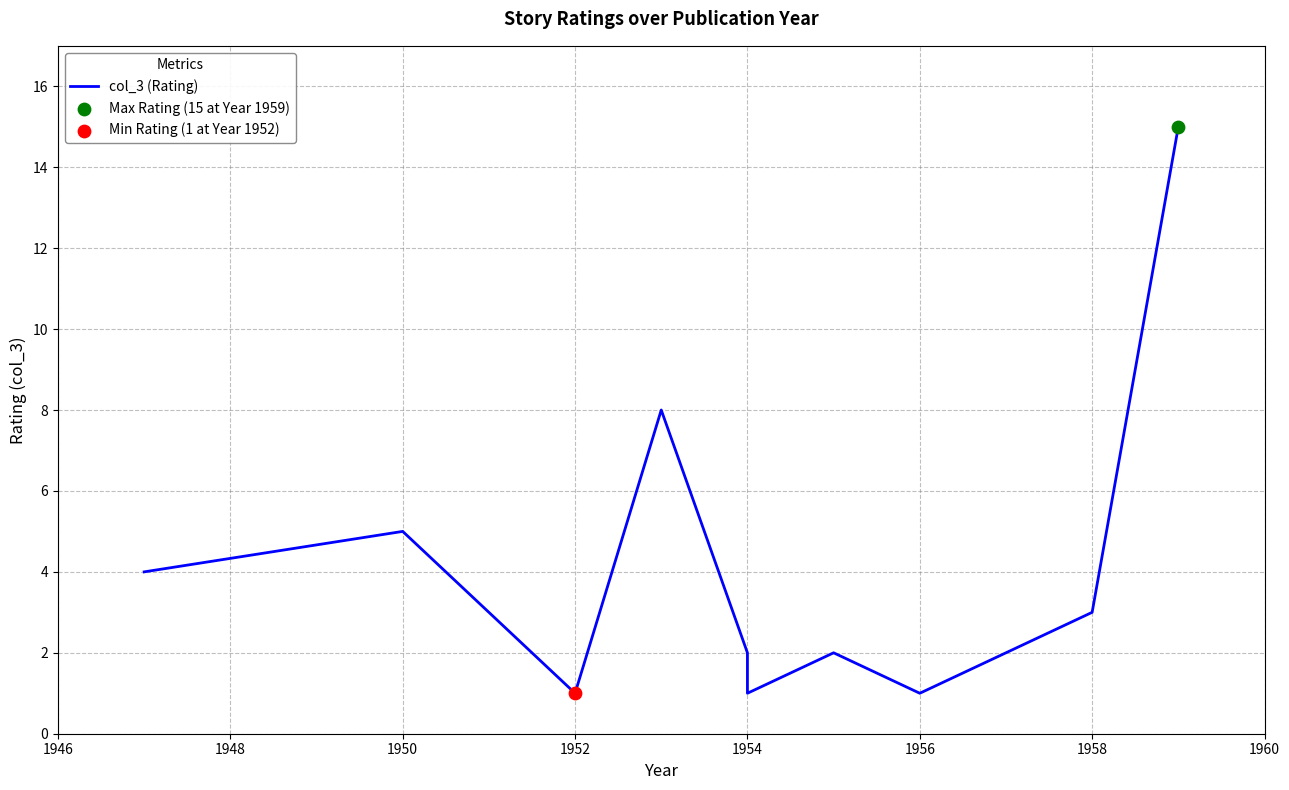

Approximately how many times larger is the value at 1958 compared to 1950?

0.6